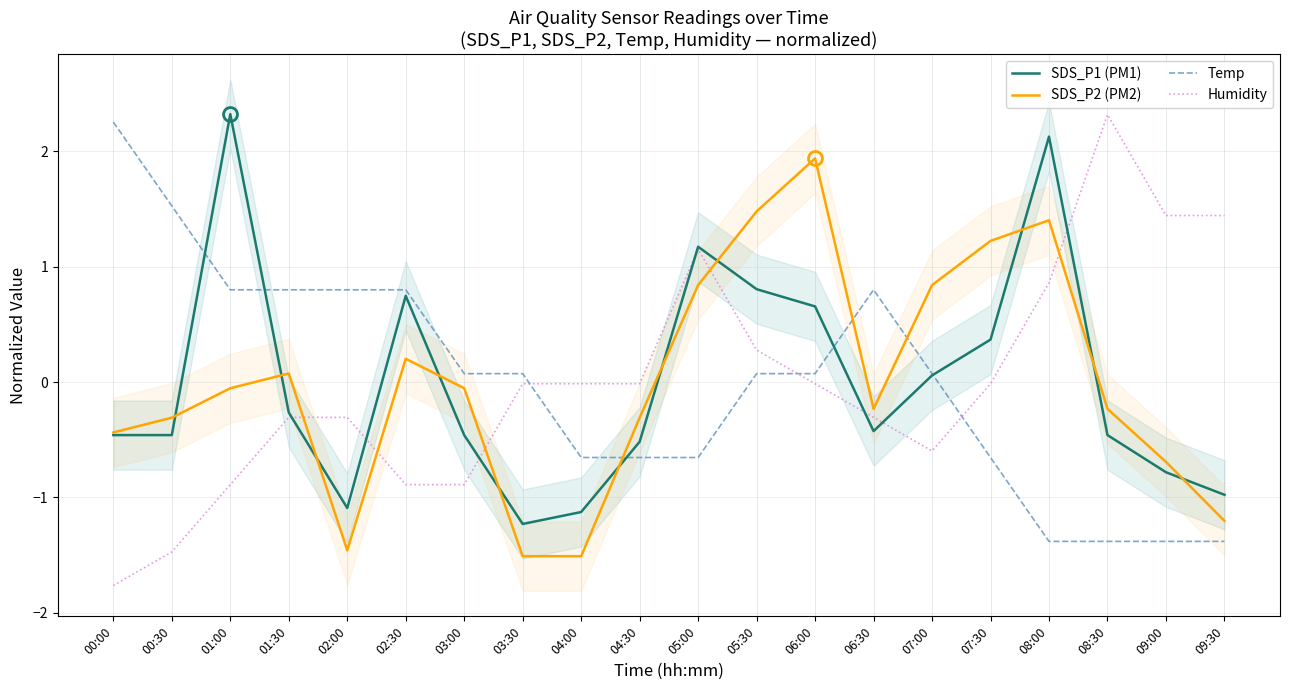

How many values in the SDS_P2 (PM2) series are below 0?

12